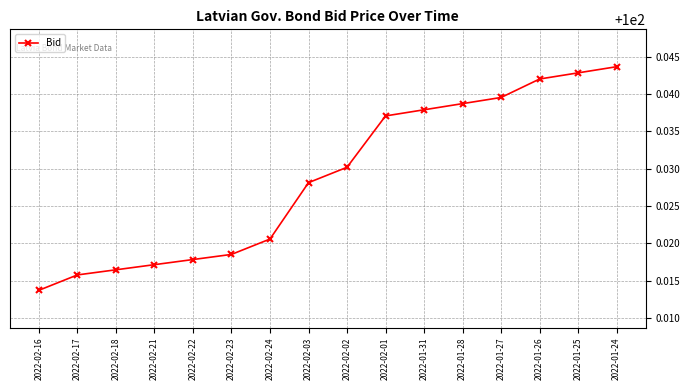

True or false: the data shows 25.5 at 2022-01-24.

False